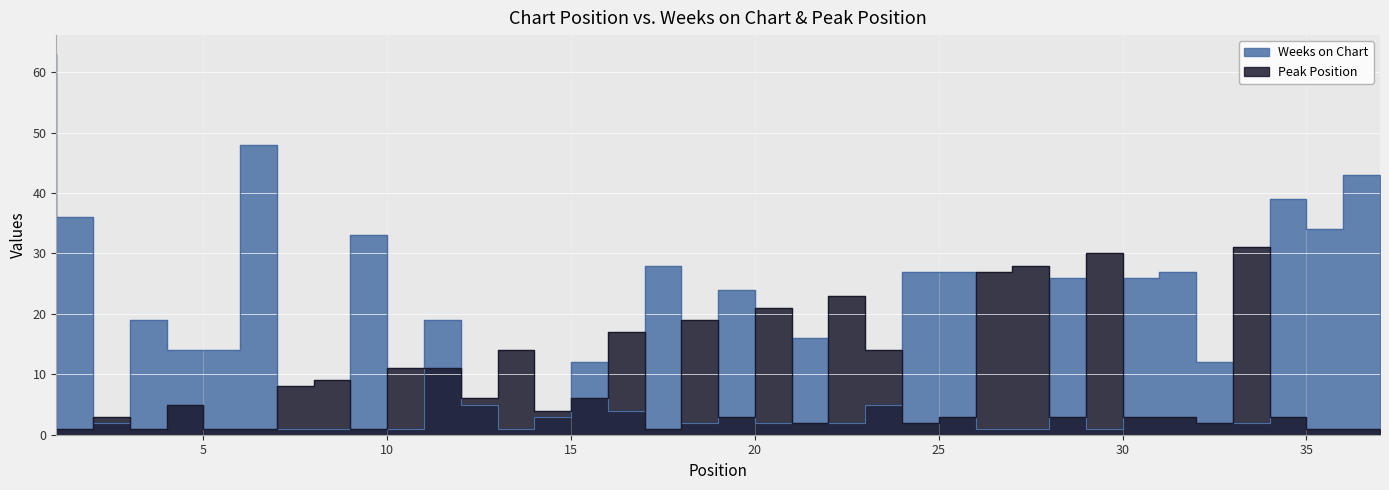

Which series ends up on top after the final intersection of Peak Position and Weeks on Chart?

Weeks on Chart